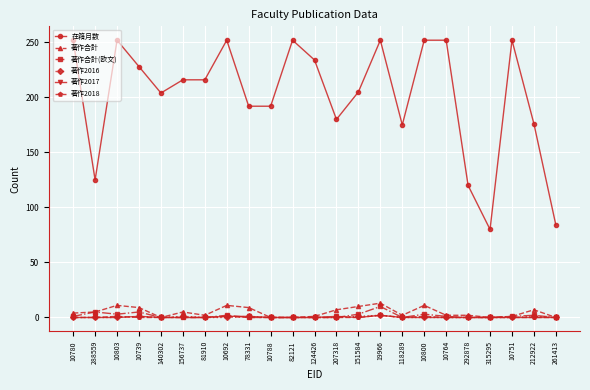

True or false: 著作2016 has more than 1 interior local peaks.

True